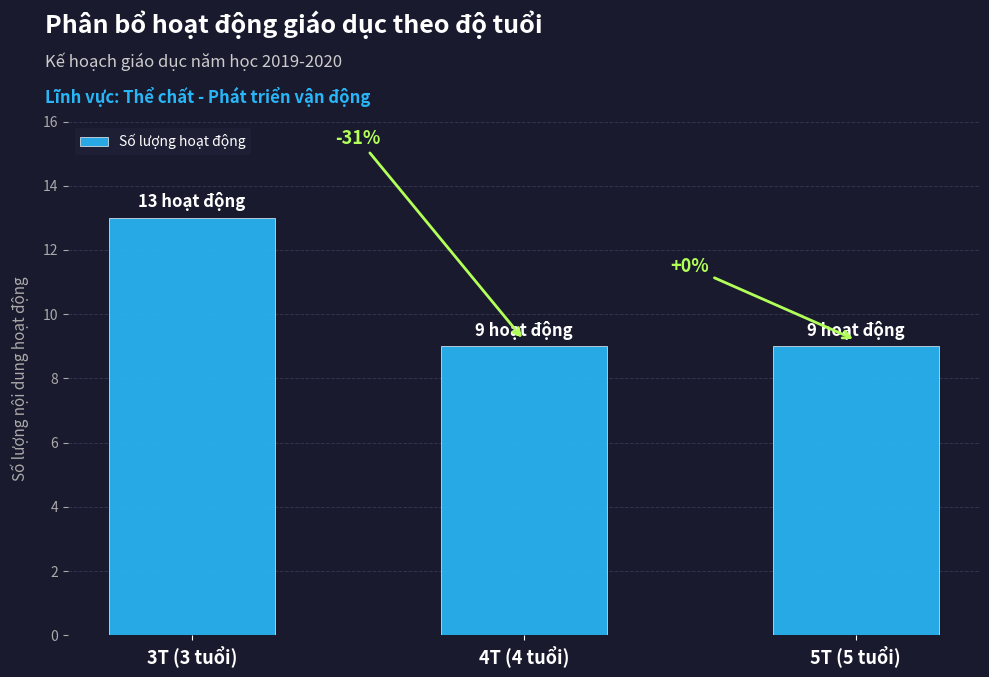

List the labels in order of value, smallest first.

4T (4 tuổi), 5T (5 tuổi), 3T (3 tuổi)